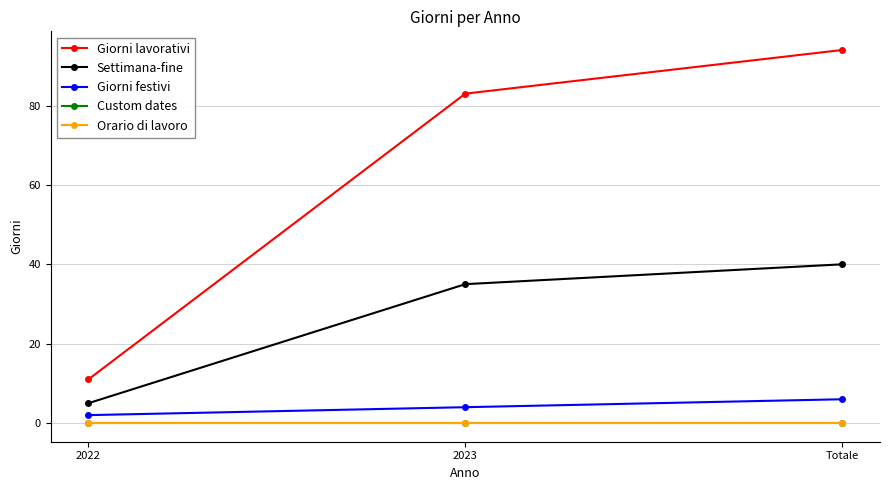

What is the average value of the Settimana-fine series?

27